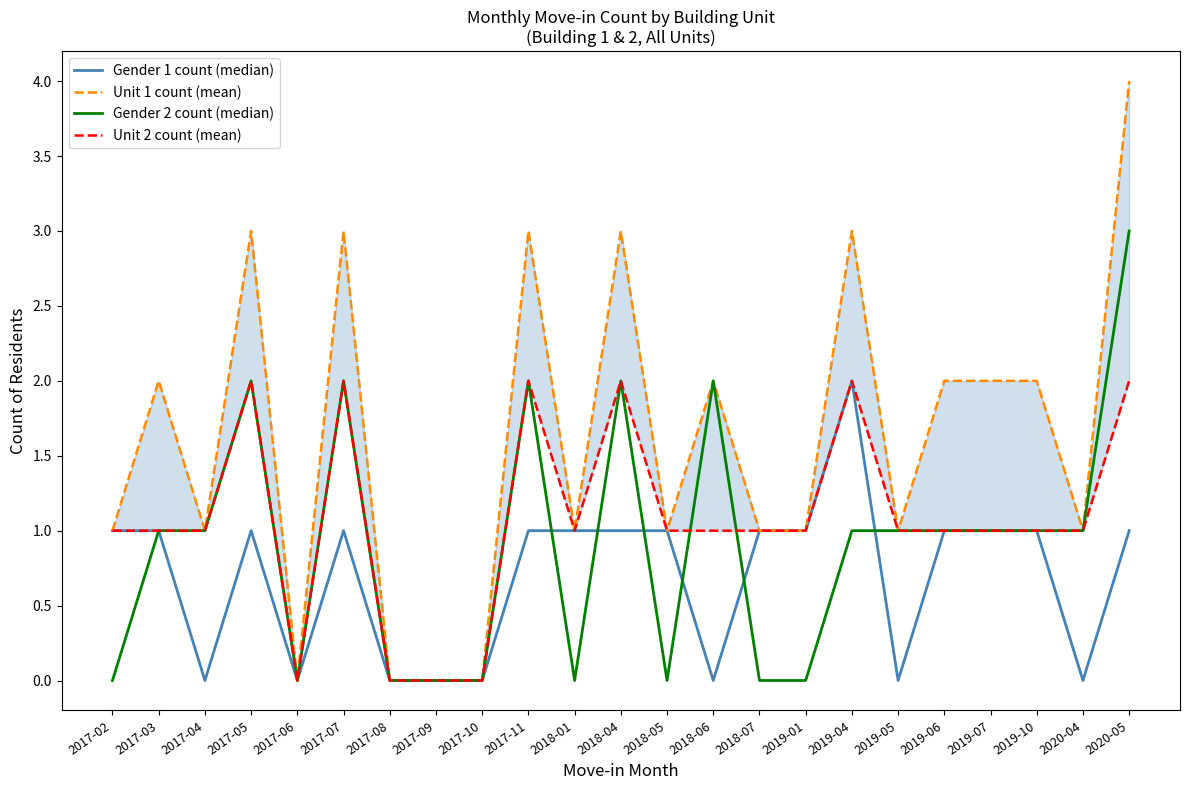

Is this an area chart (filled region under the line)?

No